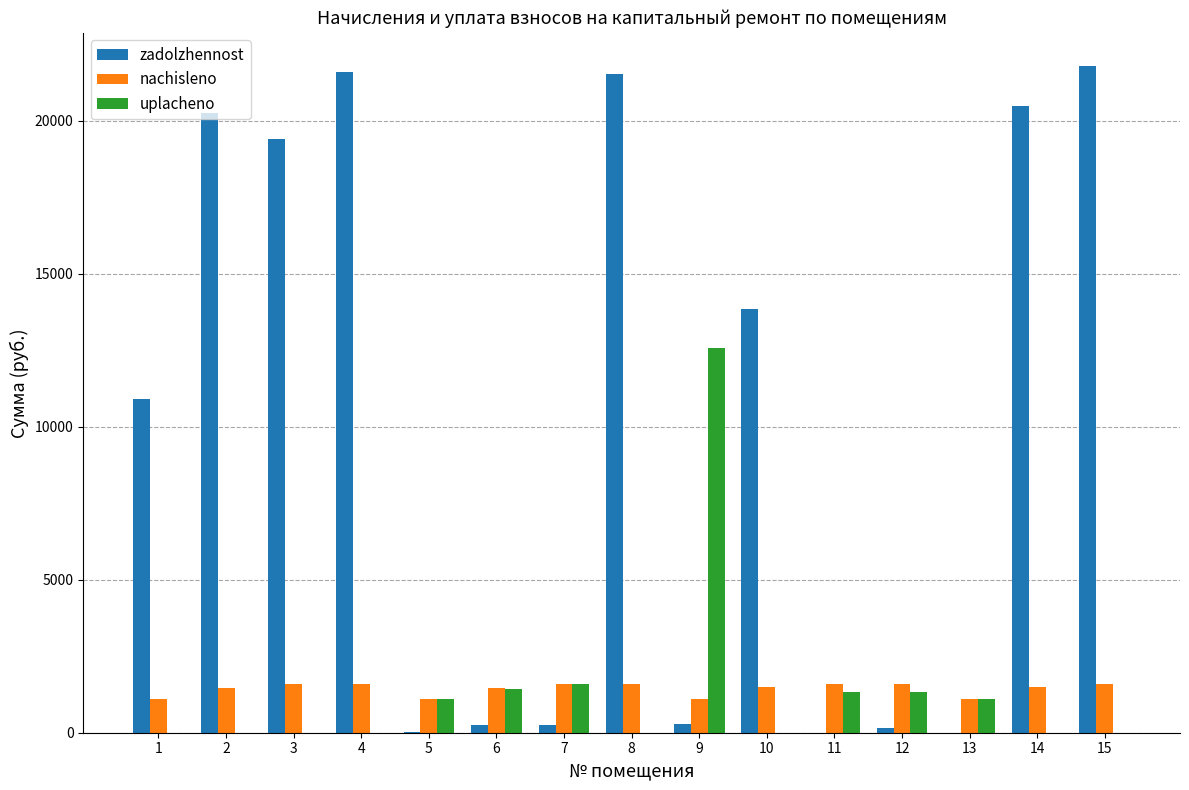

What is the sum of all nachisleno values?

21439.3